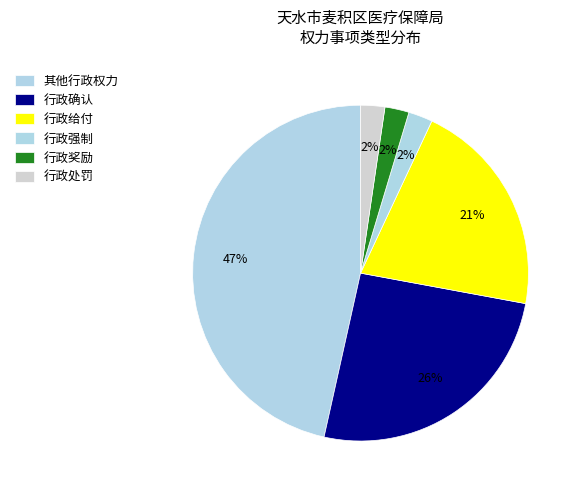

To the nearest percent, what portion does 行政处罚 represent?

2%